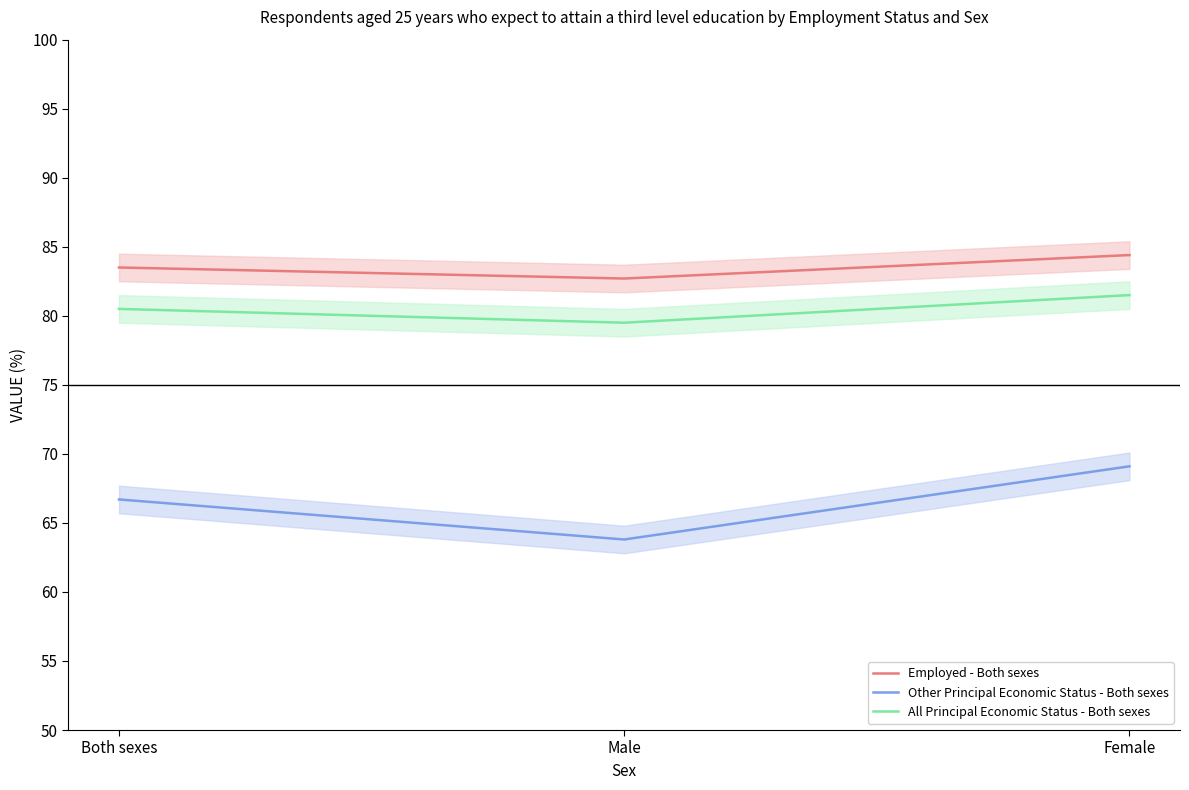

At how many categories does at least one series exceed 83?

2